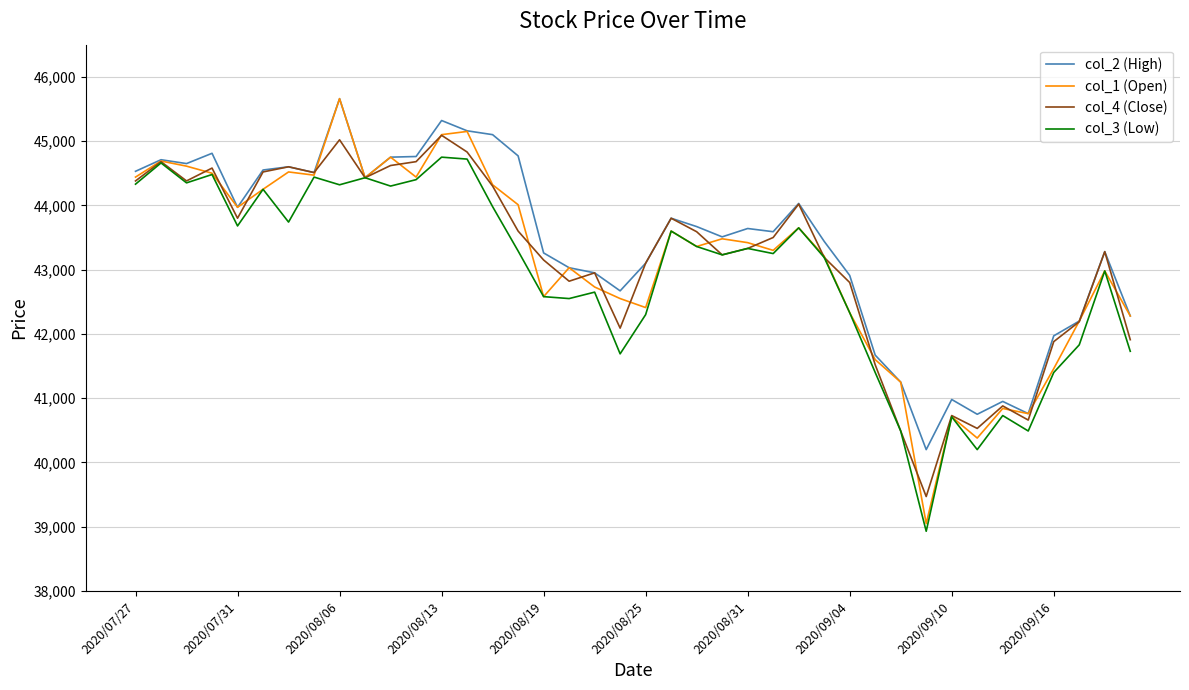

Which series has the largest total across all categories?

col_2 (High)